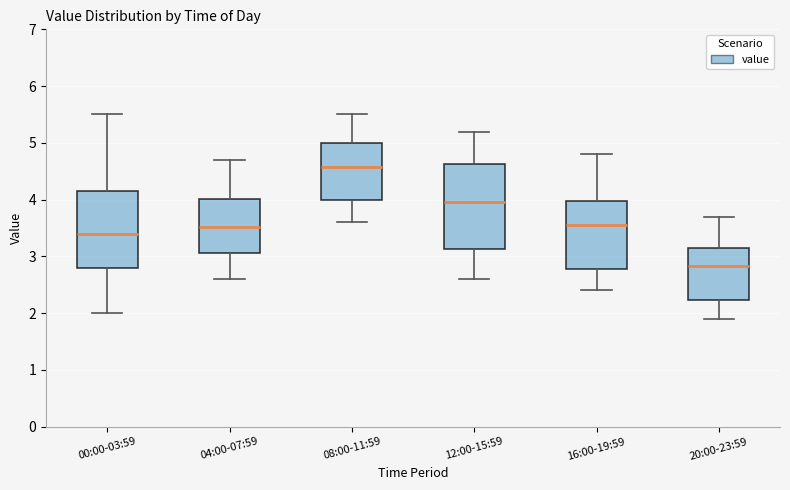

Reading left to right, read every box against the y-axis: the position of its median line, the range the box covers, and the ends of its whiskers. The values are not printed on the chart, so give them approximately, as read against the axis.

00:00-03:59: median 3.4, box 2.8 to 4.2, whiskers 2.0 to 5.5
04:00-07:59: median 3.5, box 3.1 to 4.0, whiskers 2.6 to 4.7
08:00-11:59: median 4.6, box 4.0 to 5.0, whiskers 3.6 to 5.5
12:00-15:59: median 4.0, box 3.1 to 4.6, whiskers 2.6 to 5.2
16:00-19:59: median 3.6, box 2.8 to 4.0, whiskers 2.4 to 4.8
20:00-23:59: median 2.8, box 2.2 to 3.2, whiskers 1.9 to 3.7